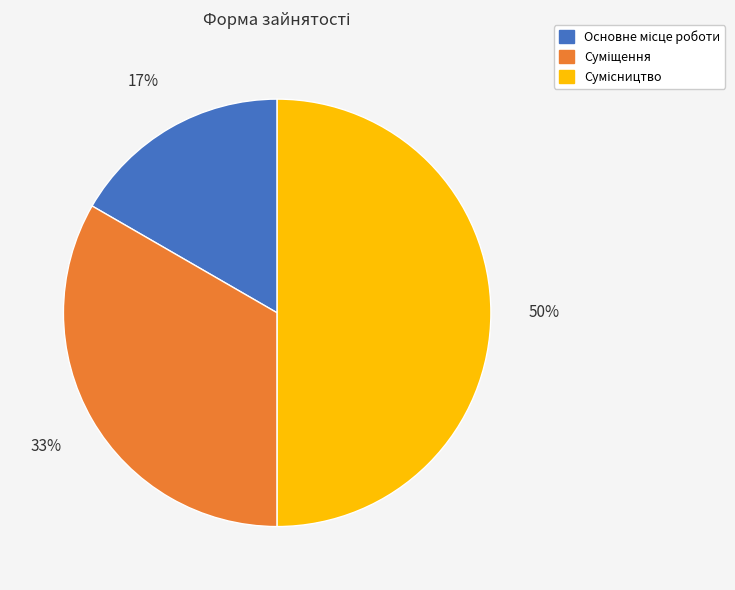

To the nearest percent, what is the average slice percentage?

33%